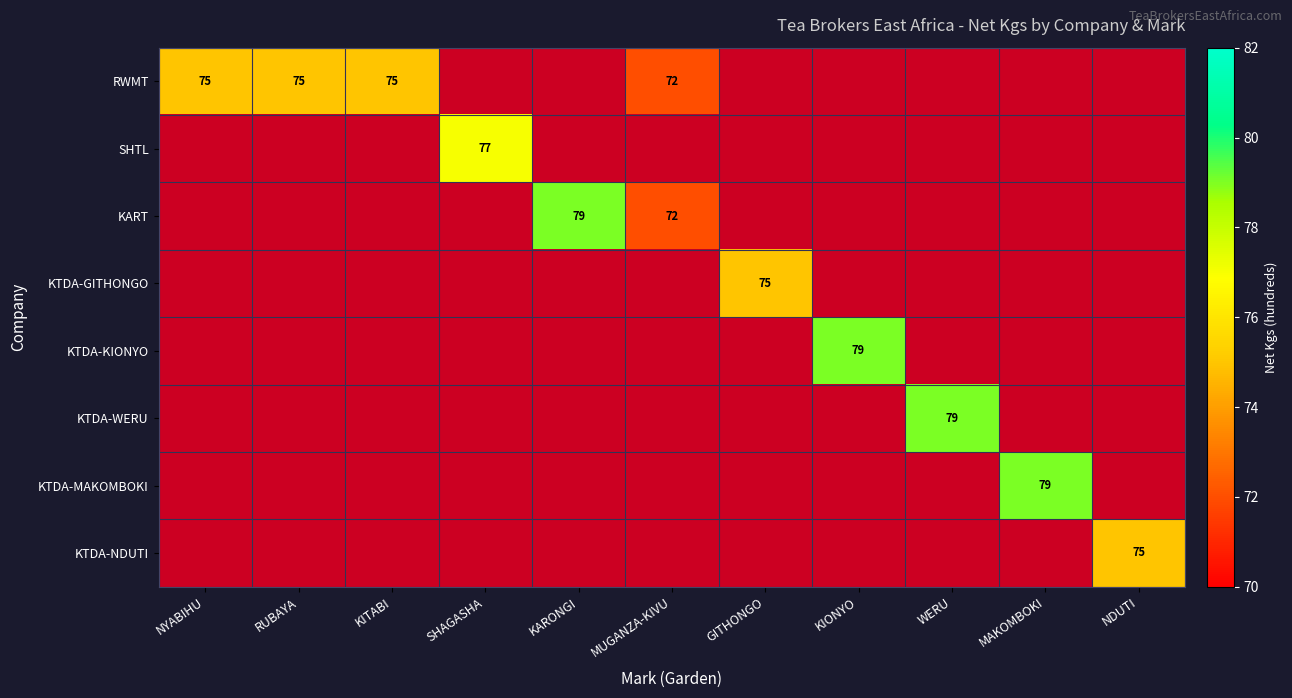

True or false: RWMT has a value of 75 at NYABIHU.

True